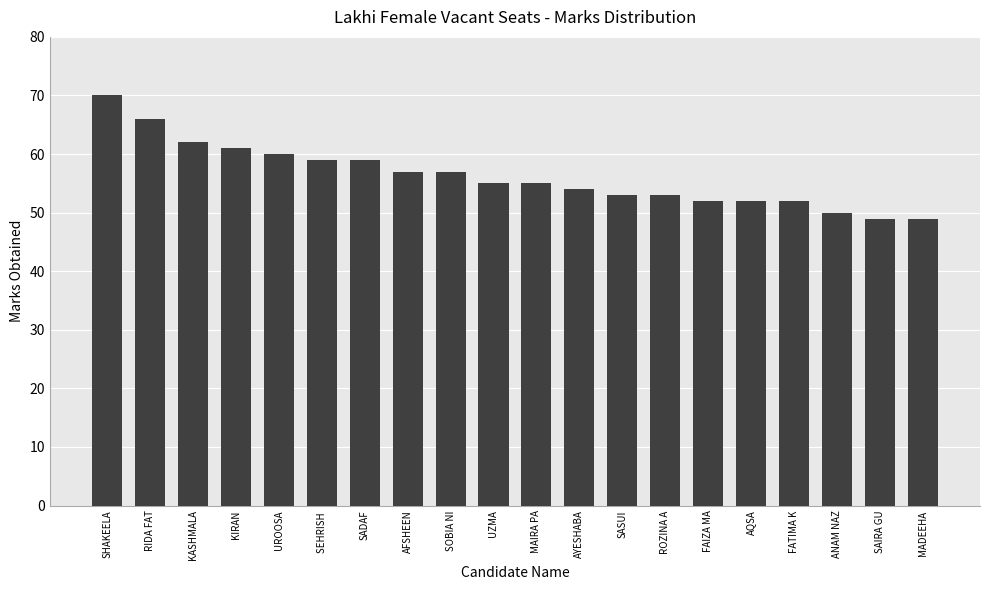

What is the difference between the maximum and second lowest values?

21